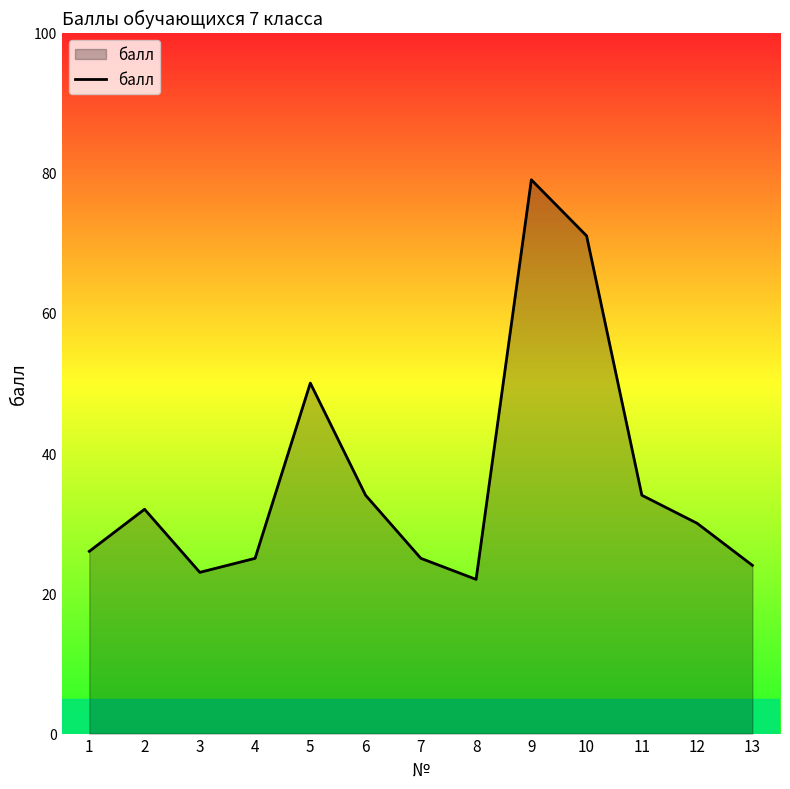

The chart shows a value of 19 at 12. True or false?

False